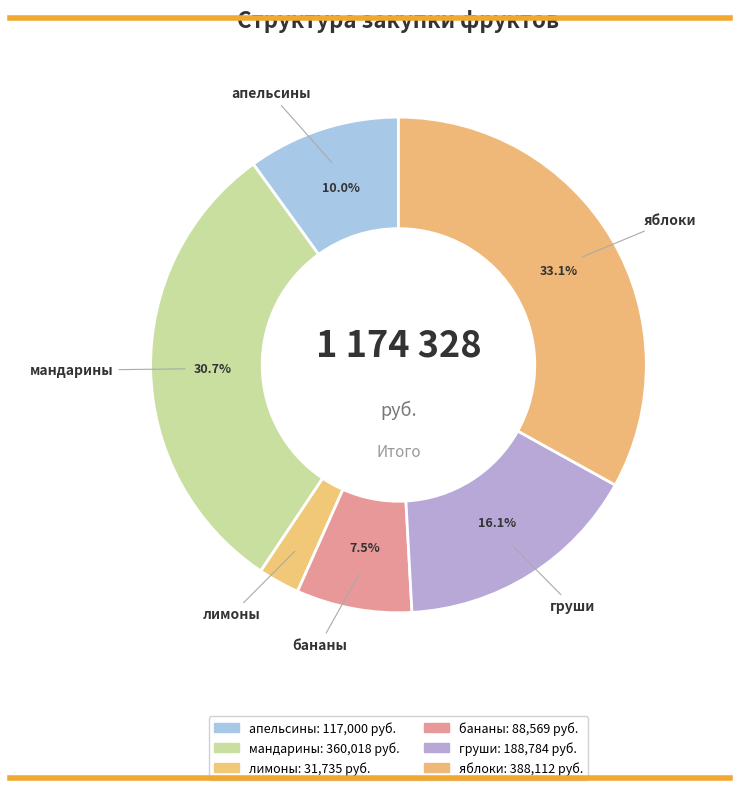

Count the number of slices in the pie.

6